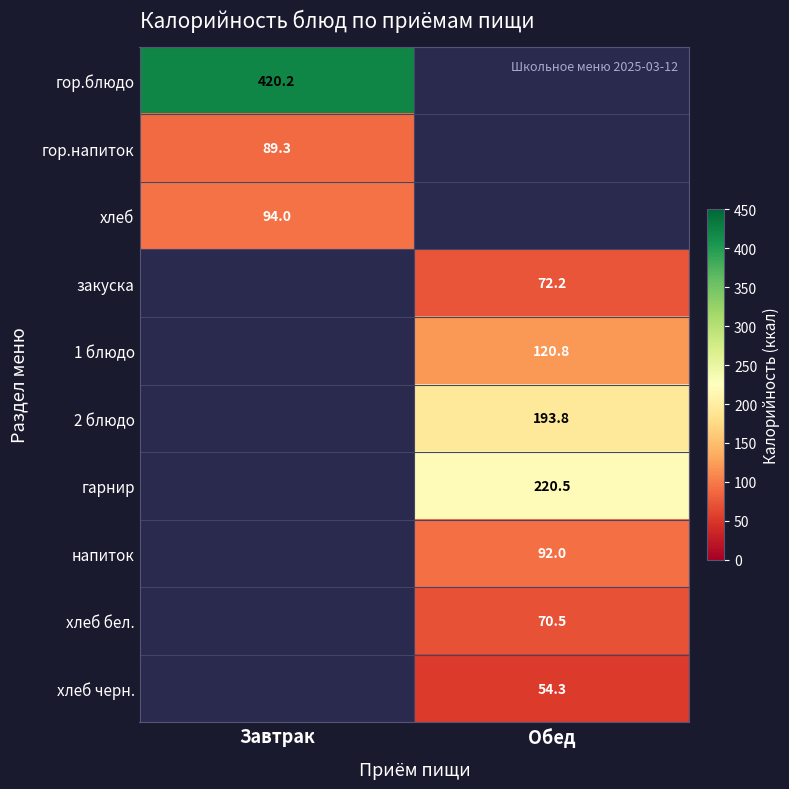

The value of 2 блюдо at Обед is 193.8. True or false?

True